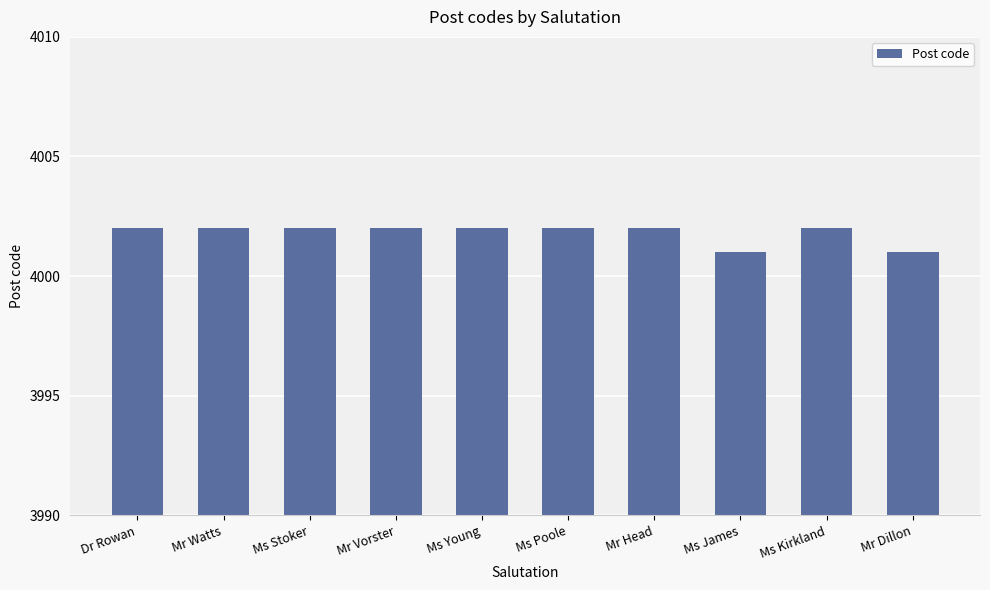

What value does the data have at Mr Head?

4002